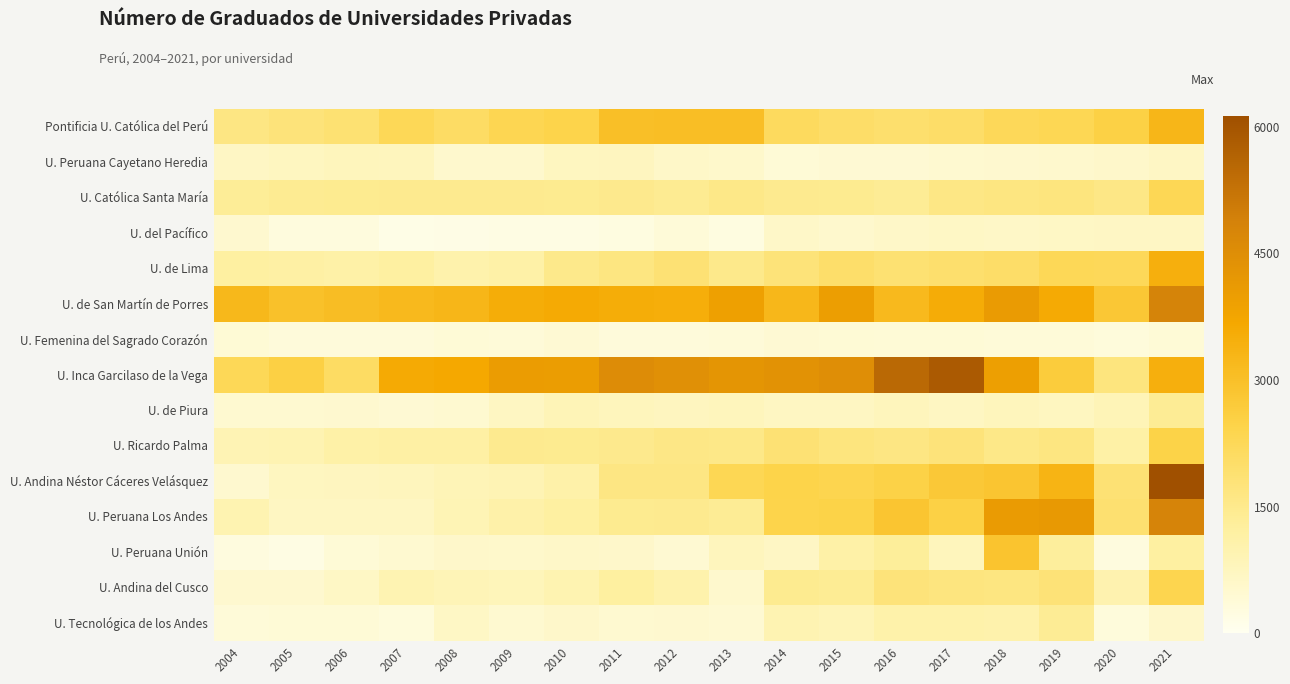

Reading left to right, extract all data points from this chart.

Pontificia U. Católica del Perú: 2004=1642	2005=1752	2006=1869	2007=2255	2008=2068	2009=2341	2010=2430	2011=3025	2012=3046	2013=3056	2014=2158	2015=2020	2016=1954	2017=2019	2018=2233	2019=2316	2020=2526	2021=3275
U. Peruana Cayetano Heredia: 2004=694	2005=727	2006=811	2007=772	2008=547	2009=547	2010=723	2011=743	2012=602	2013=558	2014=407	2015=435	2016=442	2017=481	2018=511	2019=539	2020=583	2021=692
U. Católica Santa María: 2004=1355	2005=1415	2006=1441	2007=1471	2008=1469	2009=1464	2010=1443	2011=1495	2012=1427	2013=1578	2014=1480	2015=1444	2016=1380	2017=1605	2018=1664	2019=1718	2020=1603	2021=2292
U. del Pacífico: 2004=520	2005=309	2006=303	2007=149	2008=179	2009=196	2010=195	2011=259	2012=372	2013=246	2014=620	2015=550	2016=615	2017=665	2018=627	2019=661	2020=690	2021=687
U. de Lima: 2004=1203	2005=1169	2006=1111	2007=1198	2008=1042	2009=1124	2010=1509	2011=1676	2012=1861	2013=1530	2014=1788	2015=1994	2016=1886	2017=1962	2018=2029	2019=2262	2020=2244	2021=3472
U. de San Martín de Porres: 2004=3210	2005=2984	2006=3071	2007=3202	2008=3260	2009=3529	2010=3610	2011=3534	2012=3520	2013=3918	2014=3242	2015=3984	2016=3191	2017=3546	2018=4083	2019=3601	2020=2779	2021=4814
U. Femenina del Sagrado Corazón: 2004=428	2005=336	2006=336	2007=336	2008=387	2009=364	2010=440	2011=354	2012=357	2013=366	2014=432	2015=410	2016=406	2017=398	2018=372	2019=366	2020=329	2021=397
U. Inca Garcilaso de la Vega: 2004=2260	2005=2555	2006=2102	2007=3614	2008=3668	2009=4030	2010=4007	2011=4558	2012=4415	2013=4264	2014=4362	2015=4499	2016=5497	2017=5854	2018=3941	2019=2659	2020=1704	2021=3467
U. de Piura: 2004=493	2005=500	2006=507	2007=451	2008=482	2009=701	2010=877	2011=798	2012=764	2013=801	2014=700	2015=711	2016=798	2017=701	2018=798	2019=719	2020=870	2021=1379
U. Ricardo Palma: 2004=931	2005=935	2006=1107	2007=1151	2008=1162	2009=1469	2010=1455	2011=1490	2012=1602	2013=1579	2014=1848	2015=1707	2016=1631	2017=1751	2018=1577	2019=1653	2020=1143	2021=2472
U. Andina Néstor Cáceres Velásquez: 2004=526	2005=725	2006=748	2007=780	2008=864	2009=925	2010=1080	2011=1630	2012=1630	2013=2315	2014=2463	2015=2375	2016=2494	2017=2758	2018=2867	2019=3341	2020=1852	2021=6131
U. Peruana Los Andes: 2004=958	2005=713	2006=713	2007=713	2008=908	2009=1088	2010=1206	2011=1455	2012=1483	2013=1371	2014=2436	2015=2471	2016=2865	2017=2527	2018=4084	2019=4138	2020=1909	2021=4804
U. Peruana Unión: 2004=272	2005=192	2006=385	2007=492	2008=597	2009=573	2010=604	2011=593	2012=457	2013=778	2014=690	2015=1113	2016=1297	2017=809	2018=2883	2019=1287	2020=266	2021=1217
U. Andina del Cusco: 2004=512	2005=511	2006=669	2007=946	2008=863	2009=829	2010=974	2011=1237	2012=1052	2013=532	2014=1456	2015=1392	2016=1756	2017=1696	2018=1666	2019=1812	2020=992	2021=2386
U. Tecnológica de los Andes: 2004=370	2005=396	2006=396	2007=328	2008=648	2009=493	2010=578	2011=479	2012=511	2013=471	2014=942	2015=869	2016=1069	2017=1074	2018=1049	2019=1382	2020=327	2021=578